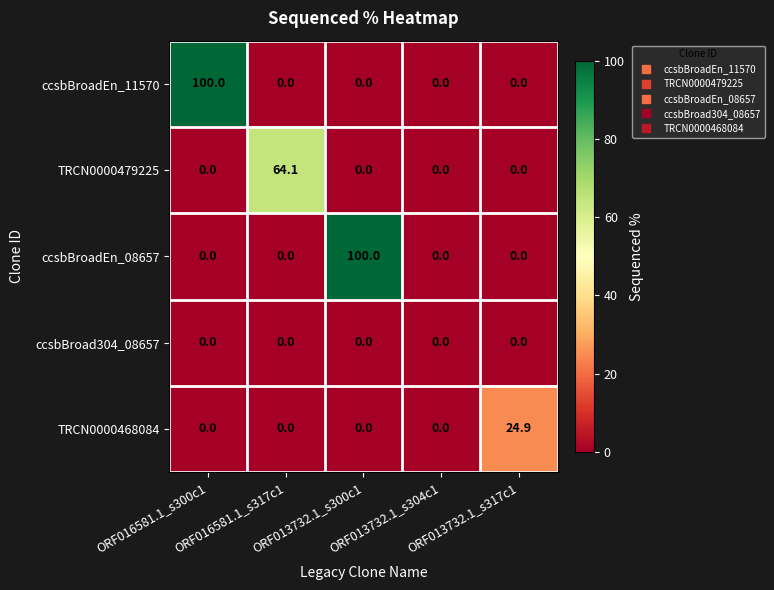

What is the maximum value shown in the chart?

100.0